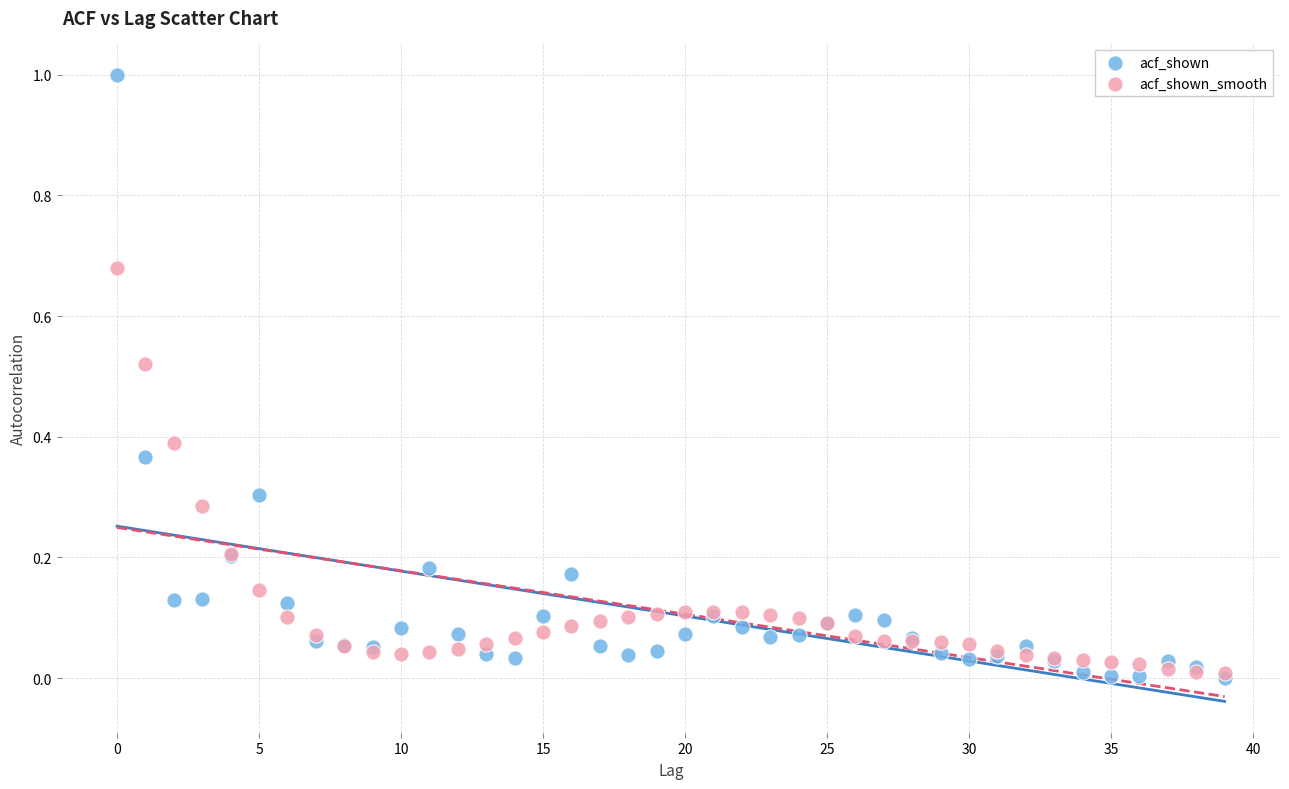

What are all the series names shown in the legend?

acf_shown, acf_shown_smooth